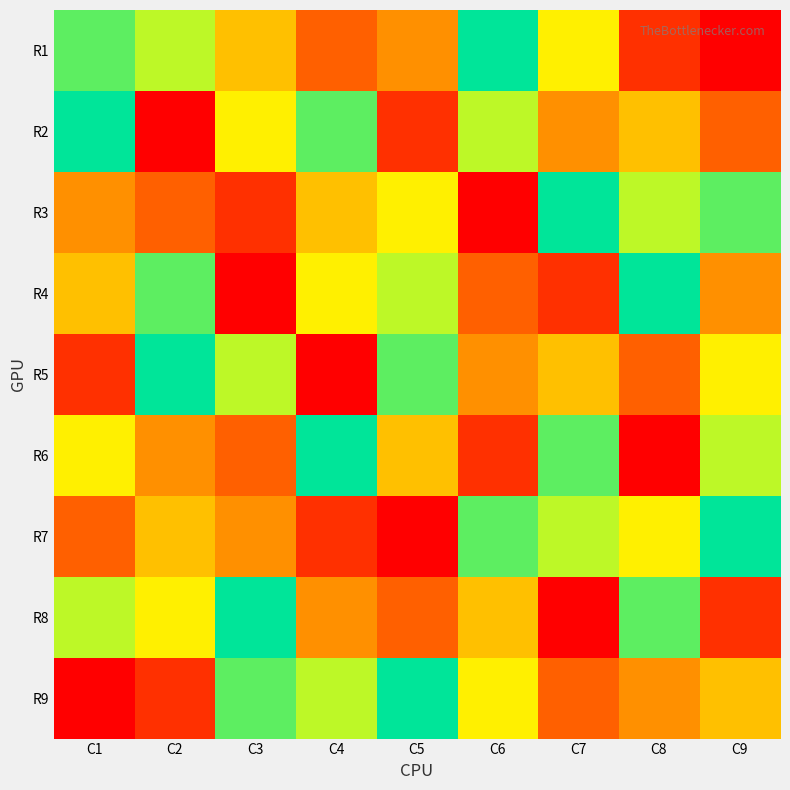

What is the total value across all series at C4?

45